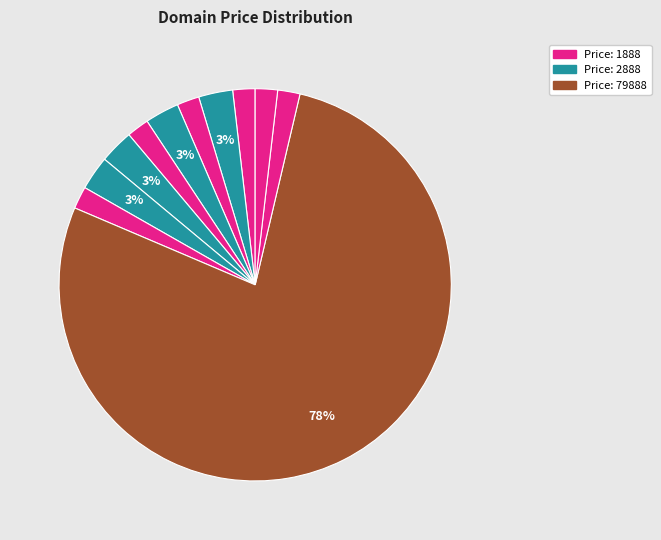

To the nearest percent, what is the difference between the largest and smallest slice percentages?

76%